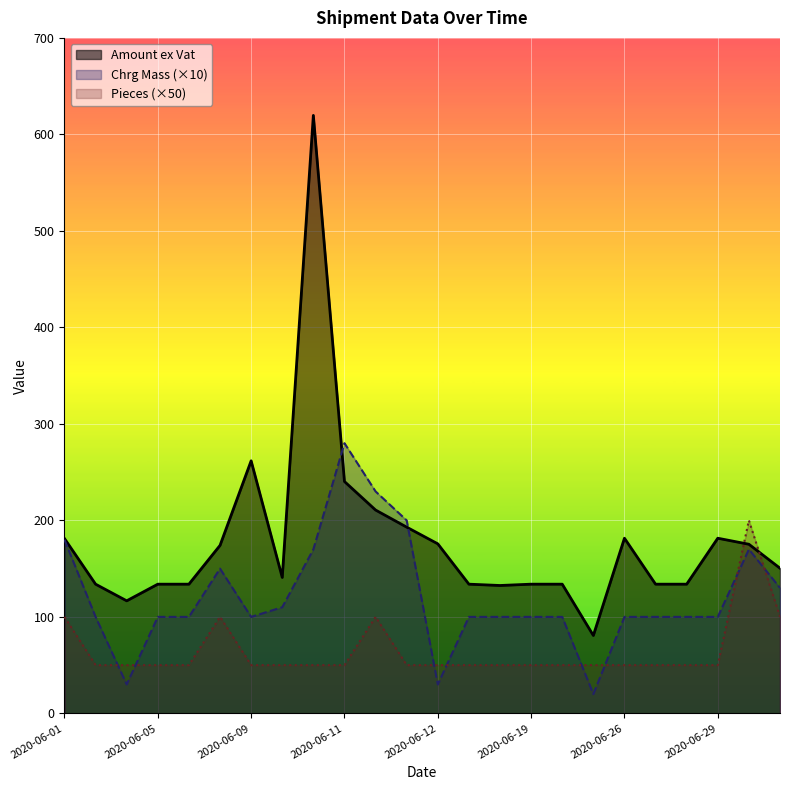

At 2020-06-26, list the series in order from largest to smallest.

Amount ex Vat, Chrg Mass (×10), Pieces (×50)